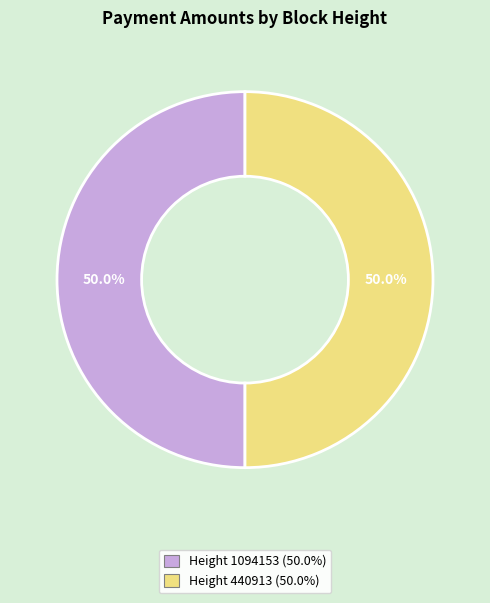

True or false: Height 1094153 accounts for 57% of the total.

False